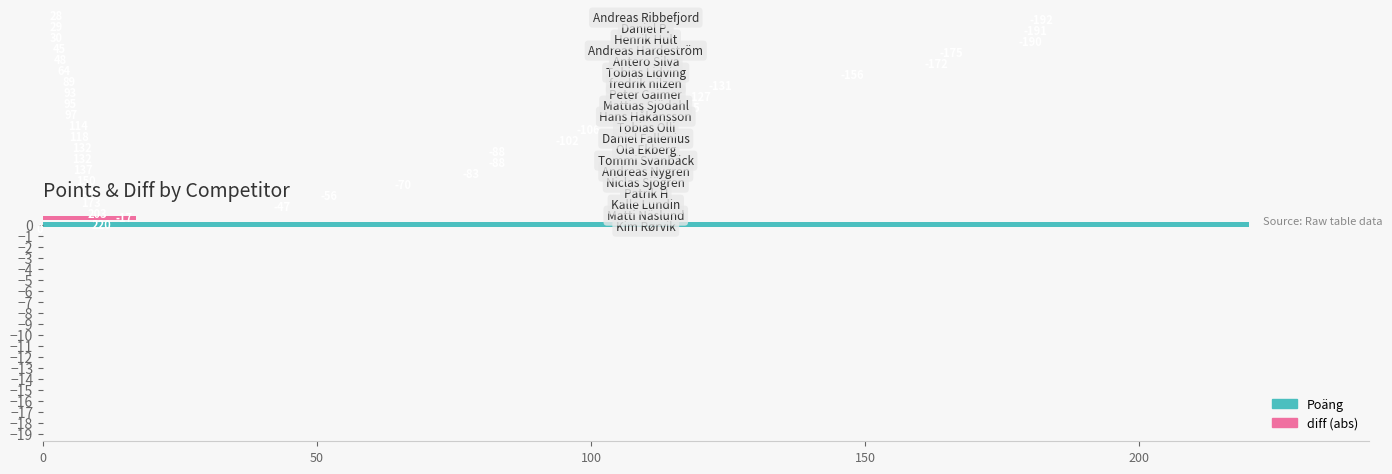

Which series has the largest total across all categories?

diff (abs)